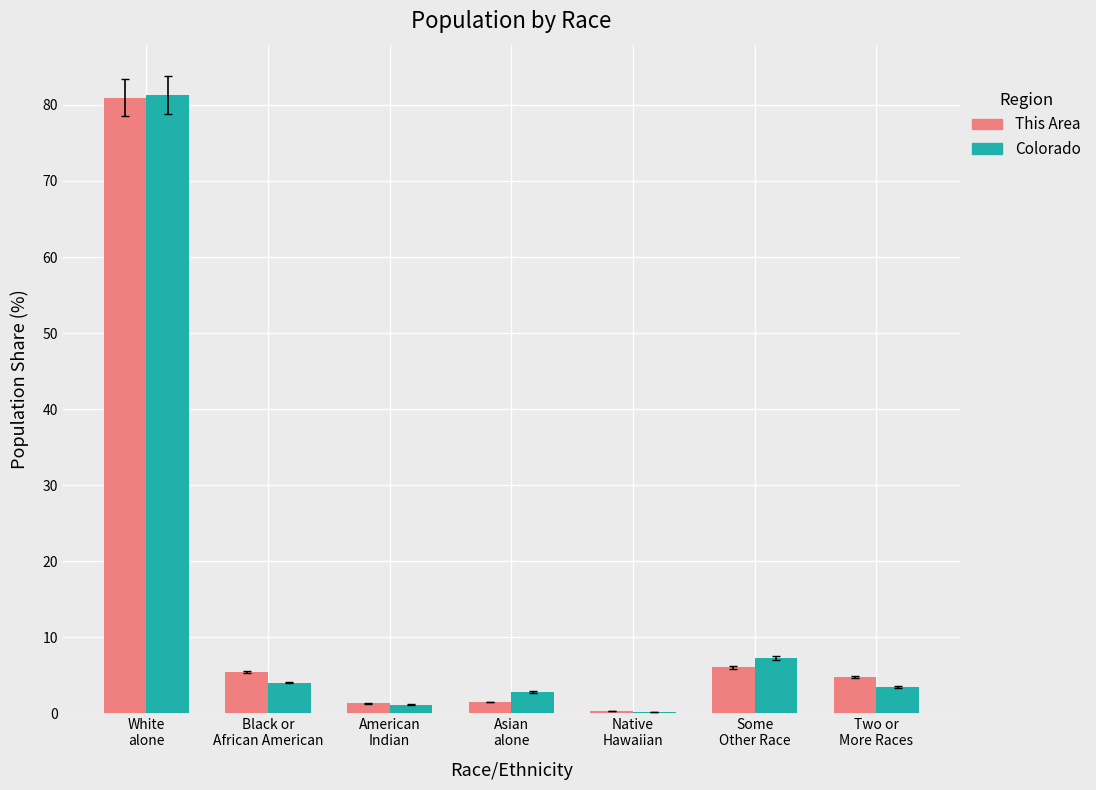

Is it true that This Area equals 0.2 at Native
Hawaiian?

True